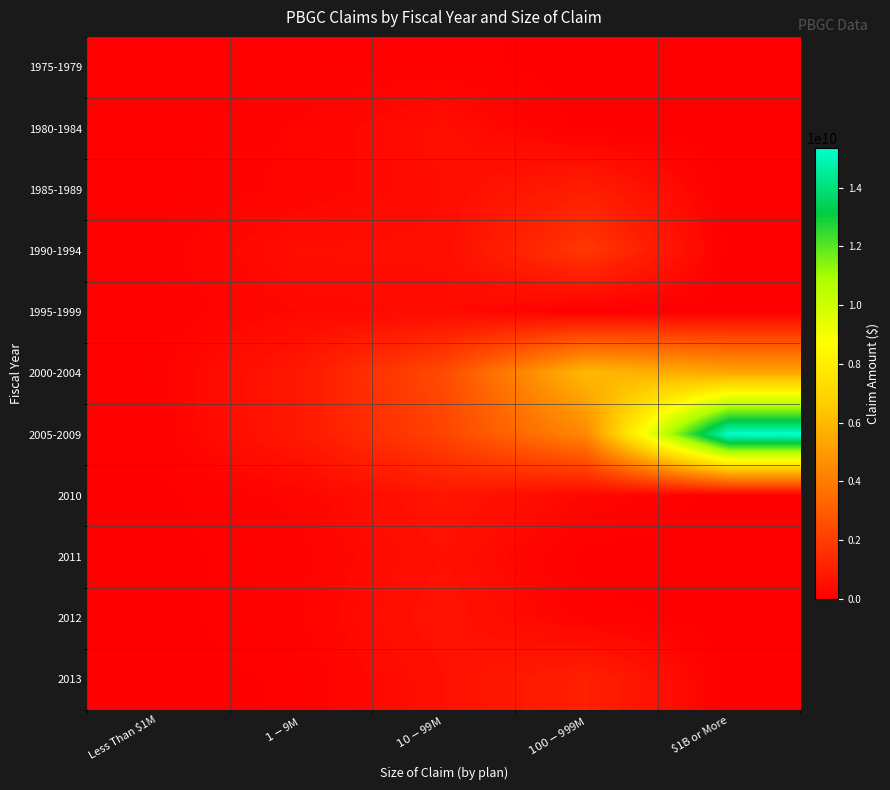

Between Less Than $1M and $1-$9M, which is larger?

$1-$9M